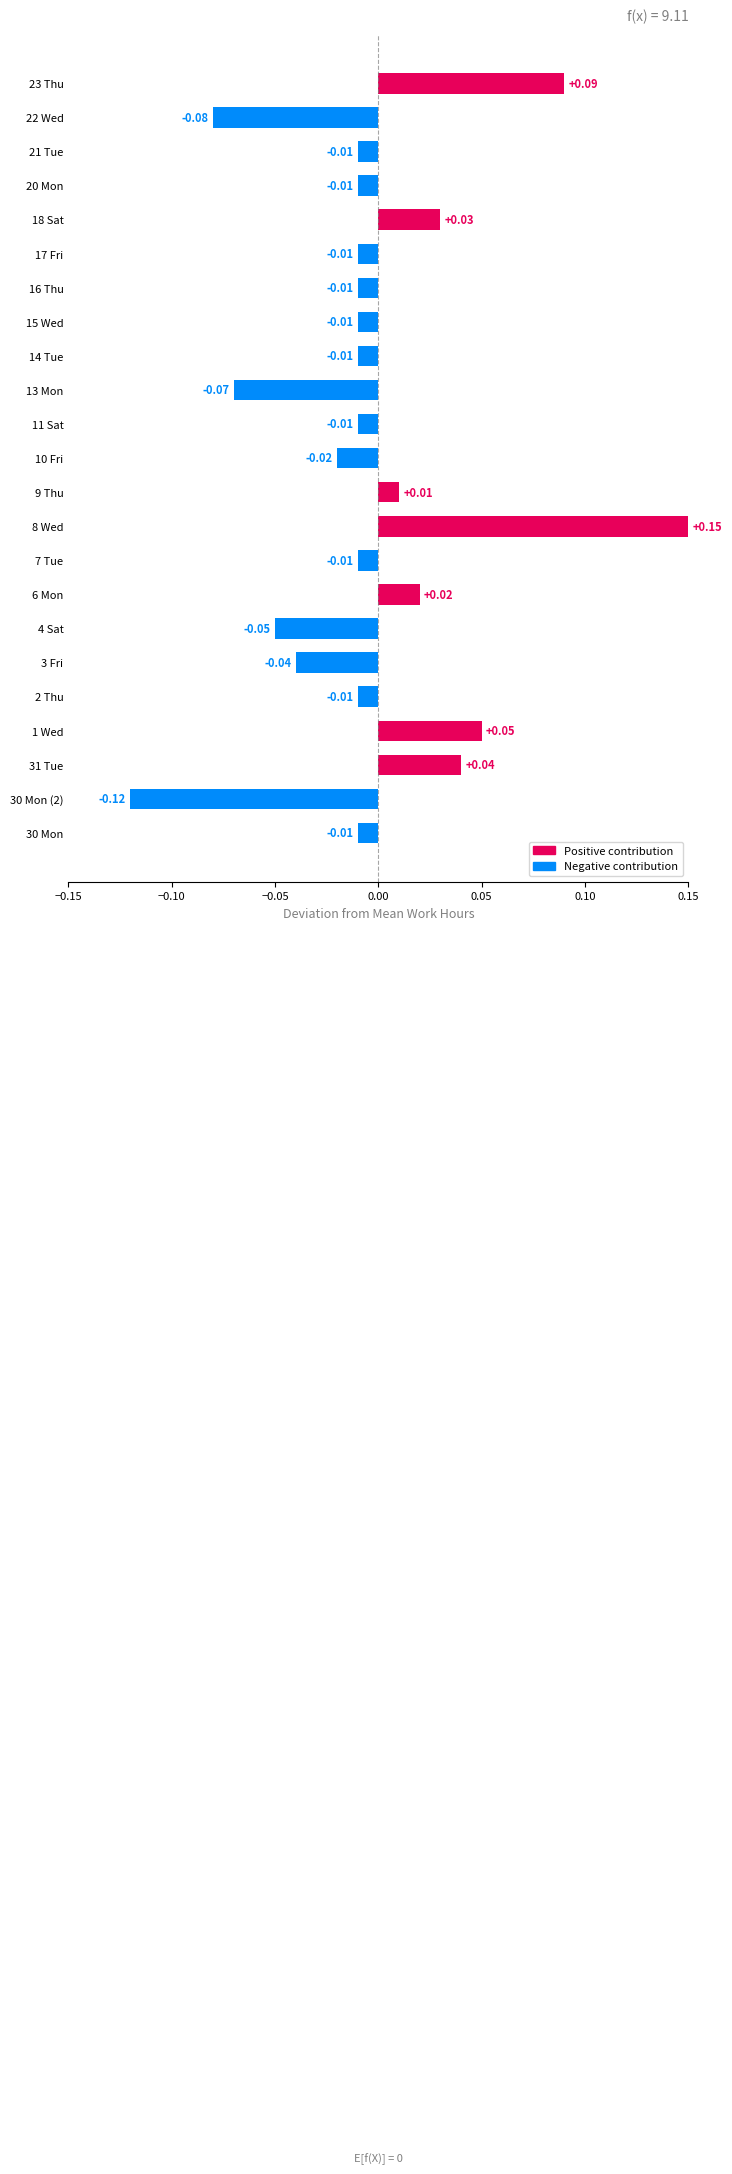

How many data points are less than 0?

16